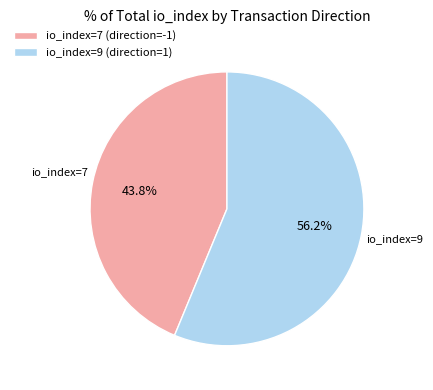

To the nearest percent, what percentage of the pie is io_index=9 (direction=1)?

56%